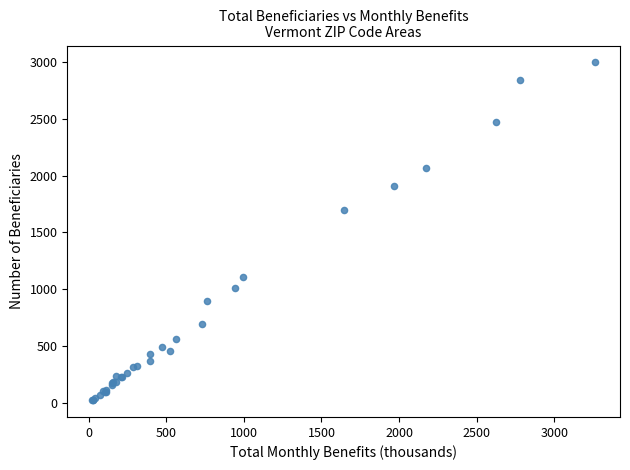

What Y value in the scatter plot is closest to 1510?

1700